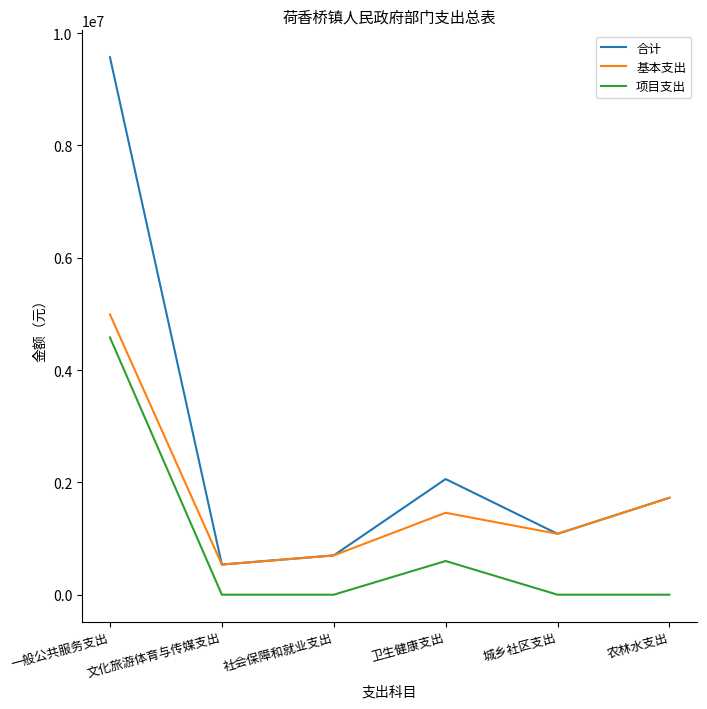

What is the spread (max minus min) of values at 城乡社区支出?

1083808.9